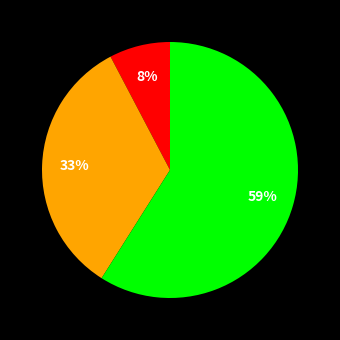

To the nearest percent, what is the difference between the largest and smallest slice percentages?

51%